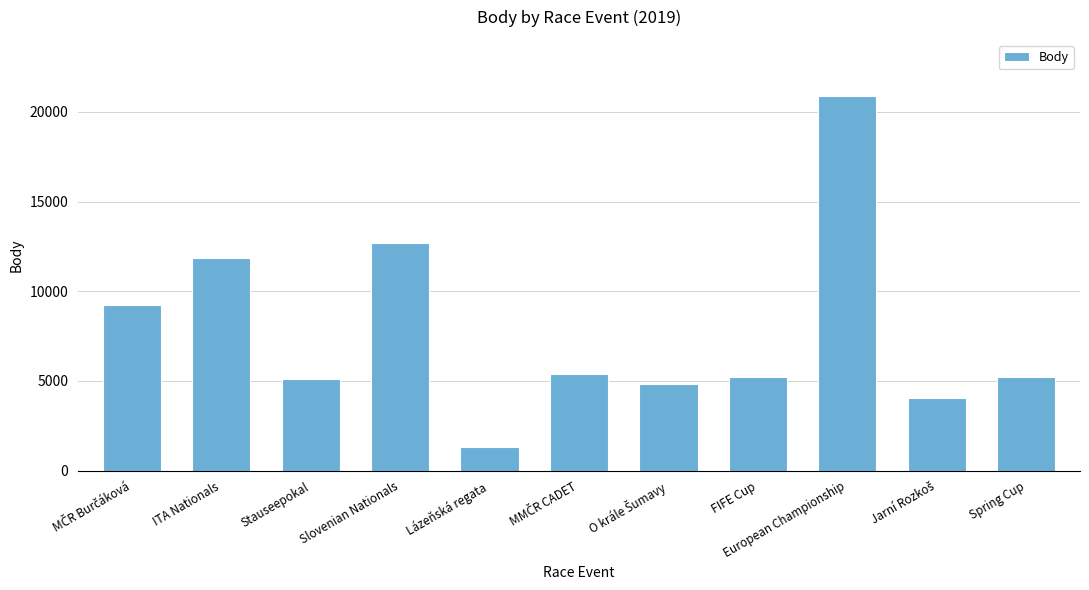

At which label is the value closest to 11095?

ITA Nationals